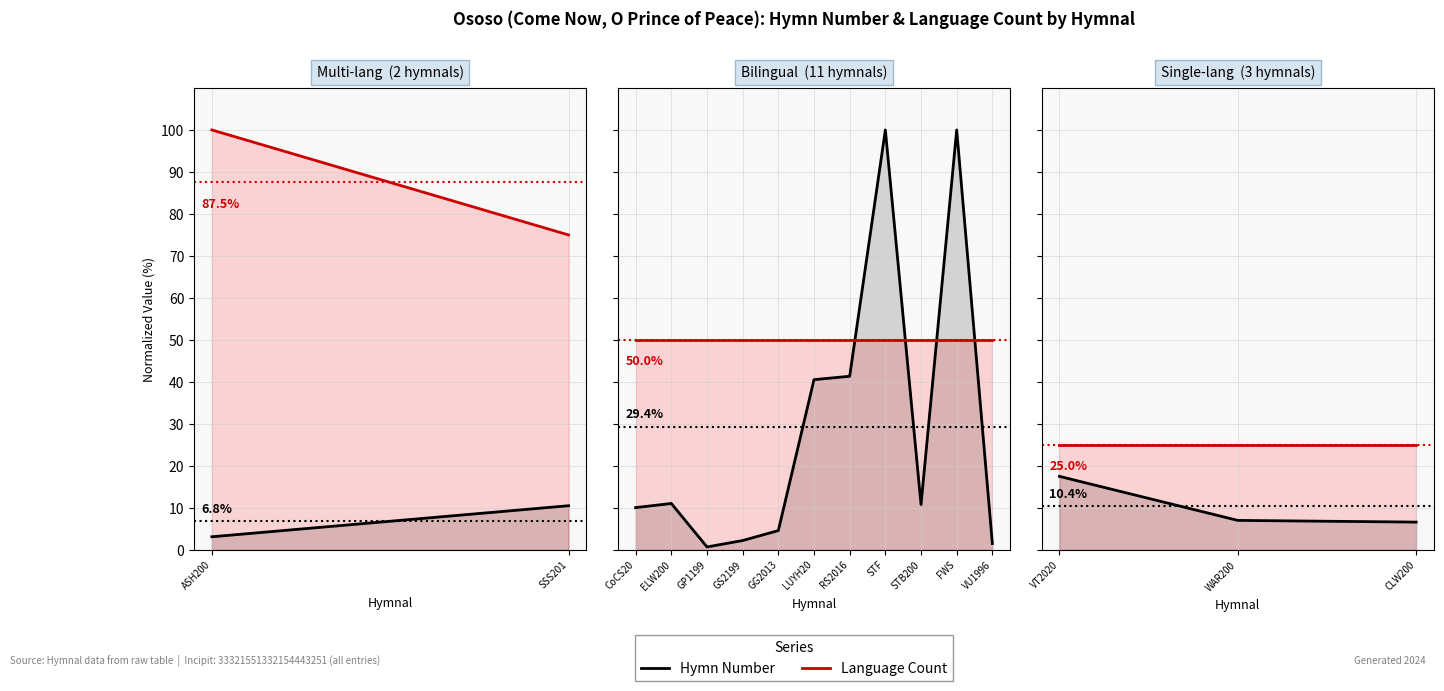

Rank the series by their average value, from highest to lowest.

Language Count, Hymn Number